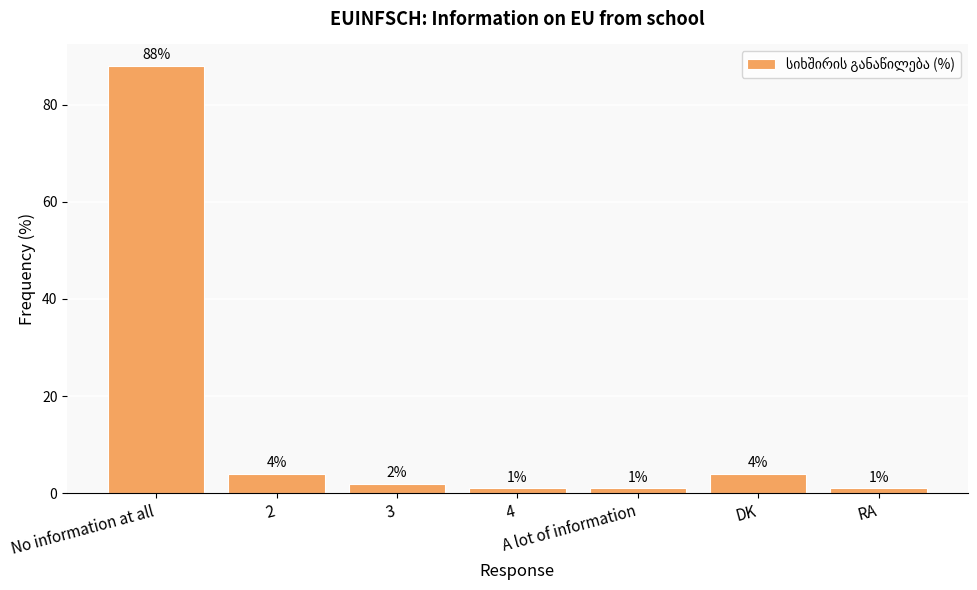

What is the average value?

14